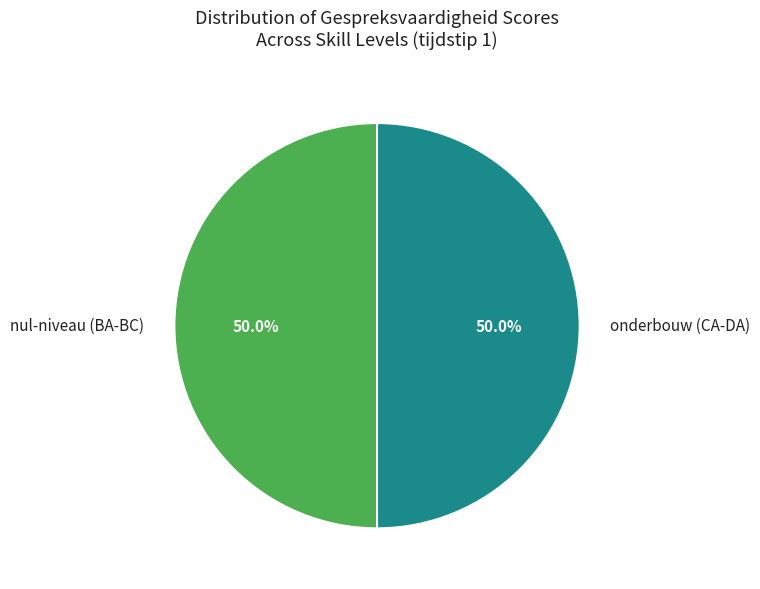

How many slices are in this pie chart?

2